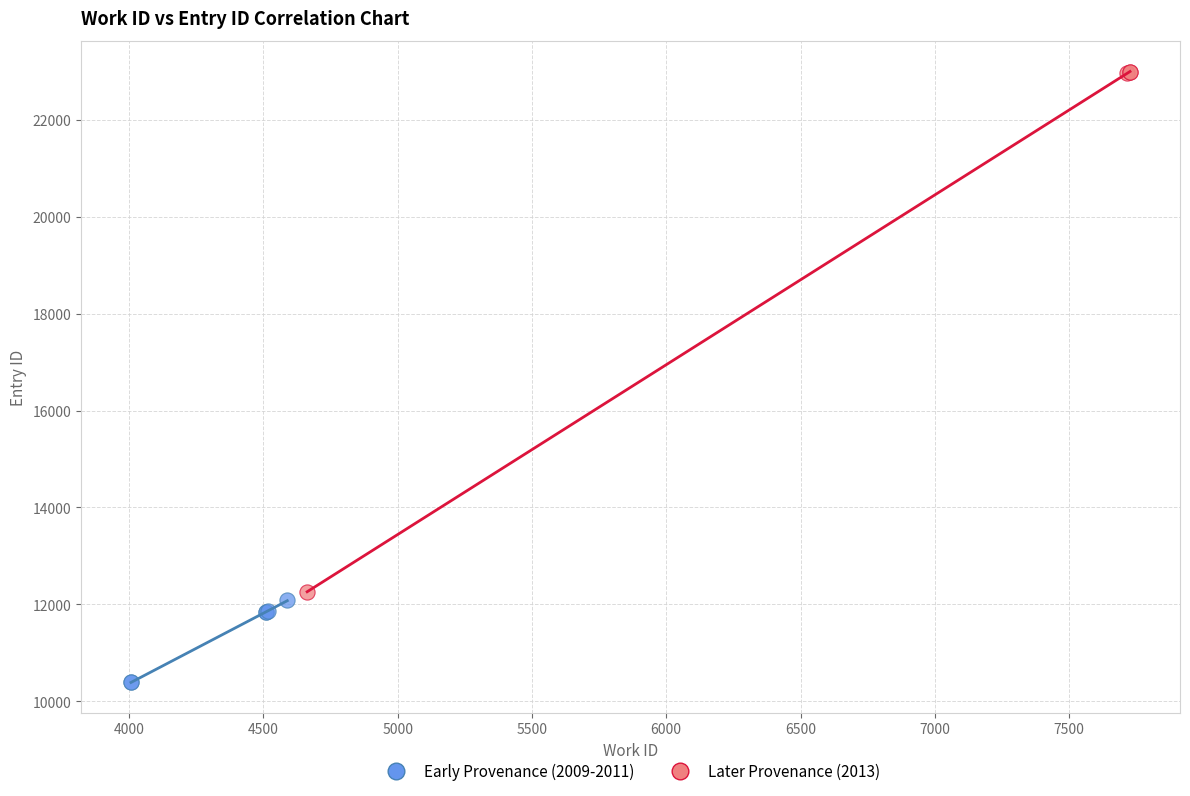

Which series has the widest spread of Y values?

Later Provenance (2013)